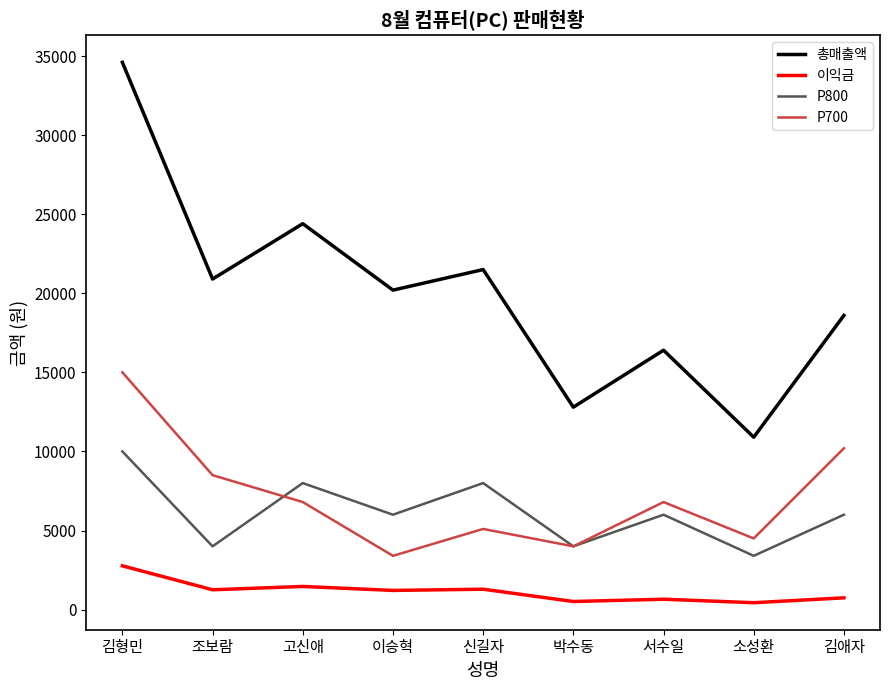

What position from the right is 이승혁?

6